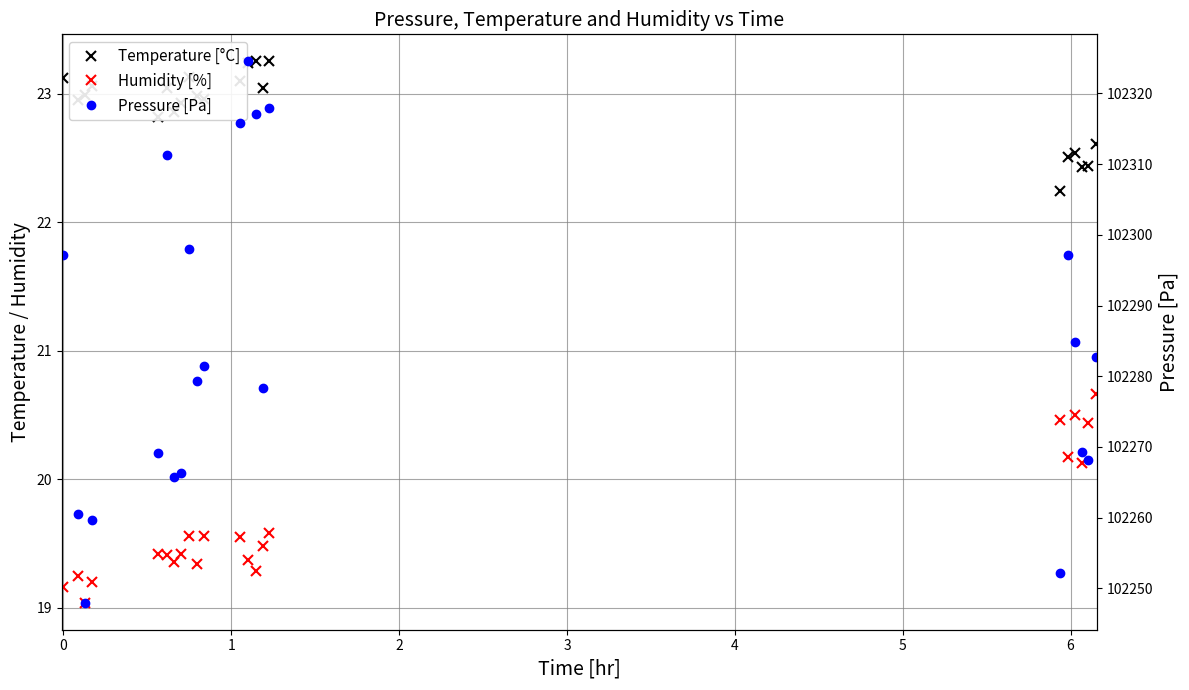

True or false: Temperature [°C] and Pressure [Pa] intersect in this chart.

False